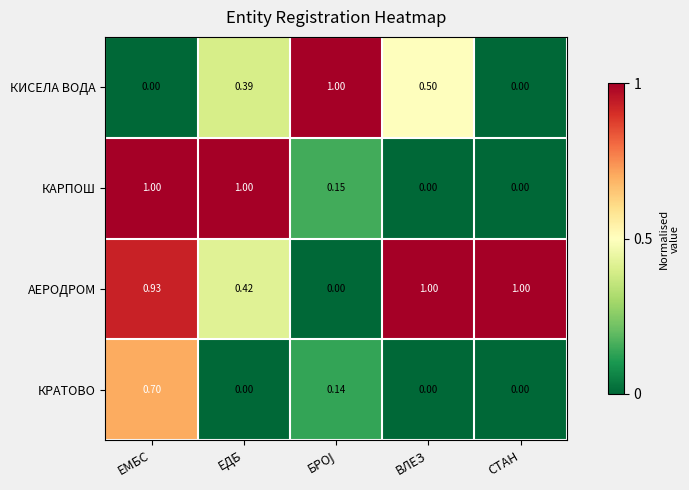

Is the value of АЕРОДРОМ at ВЛЕЗ greater than the value of КАРПОШ at ВЛЕЗ?

Yes